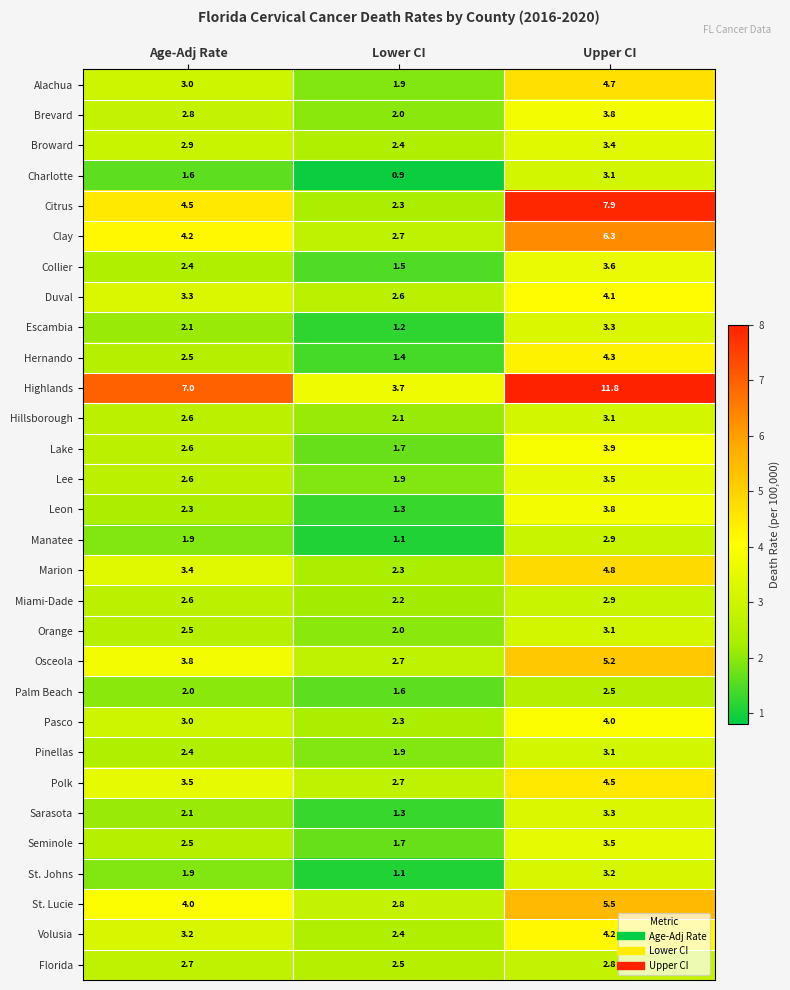

What is the difference between the highest and lowest values at Upper CI?

9.3